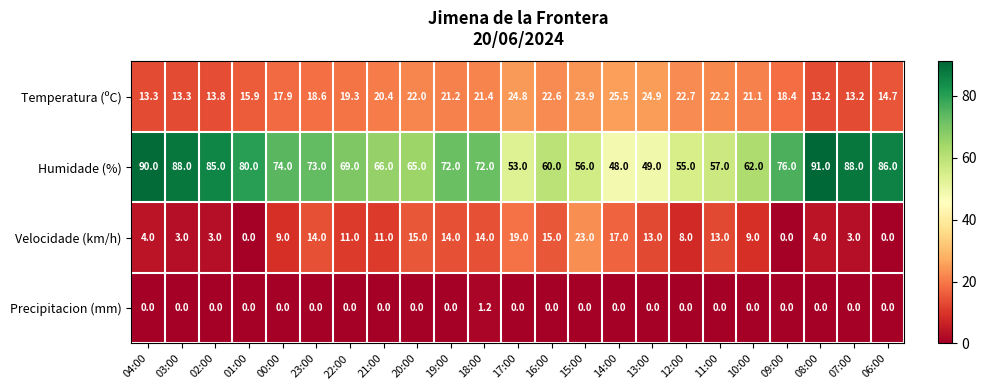

List the series in order of their peak value, lowest first.

Precipitacion (mm), Velocidade (km/h), Temperatura (ºC), Humidade (%)